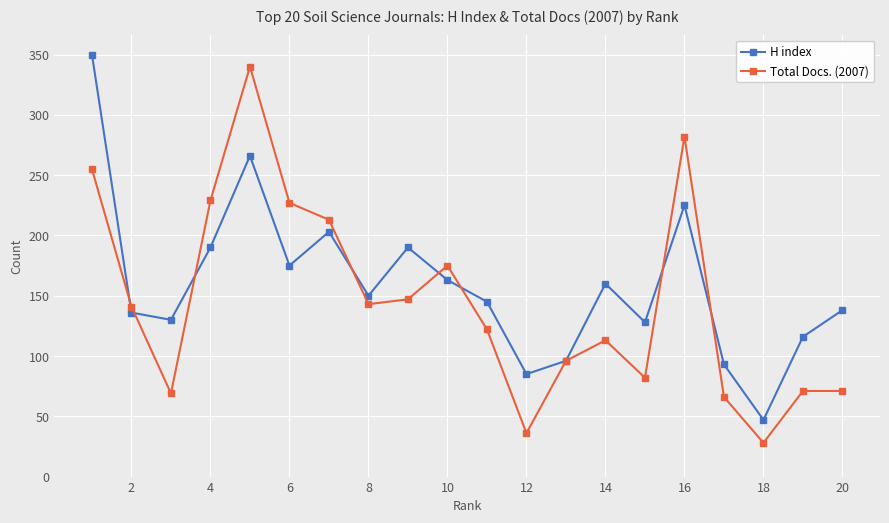

What is the smallest value displayed?

28